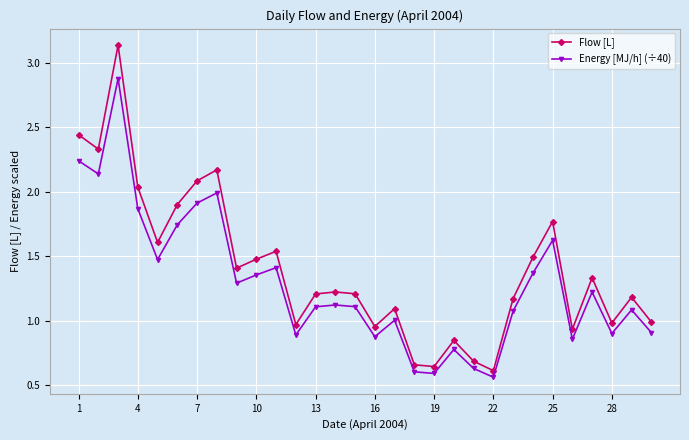

What are all the series names shown in the legend?

Flow [L], Energy [MJ/h] (÷40)